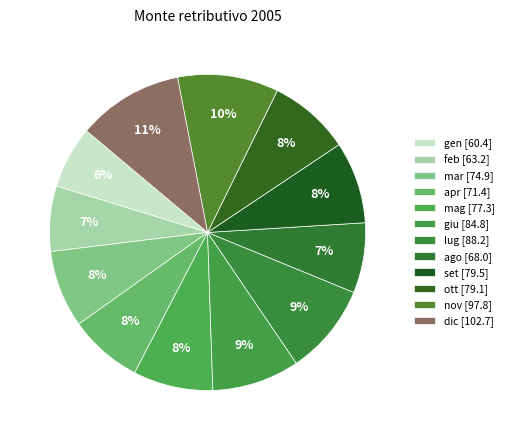

How many slices are in this pie chart?

12